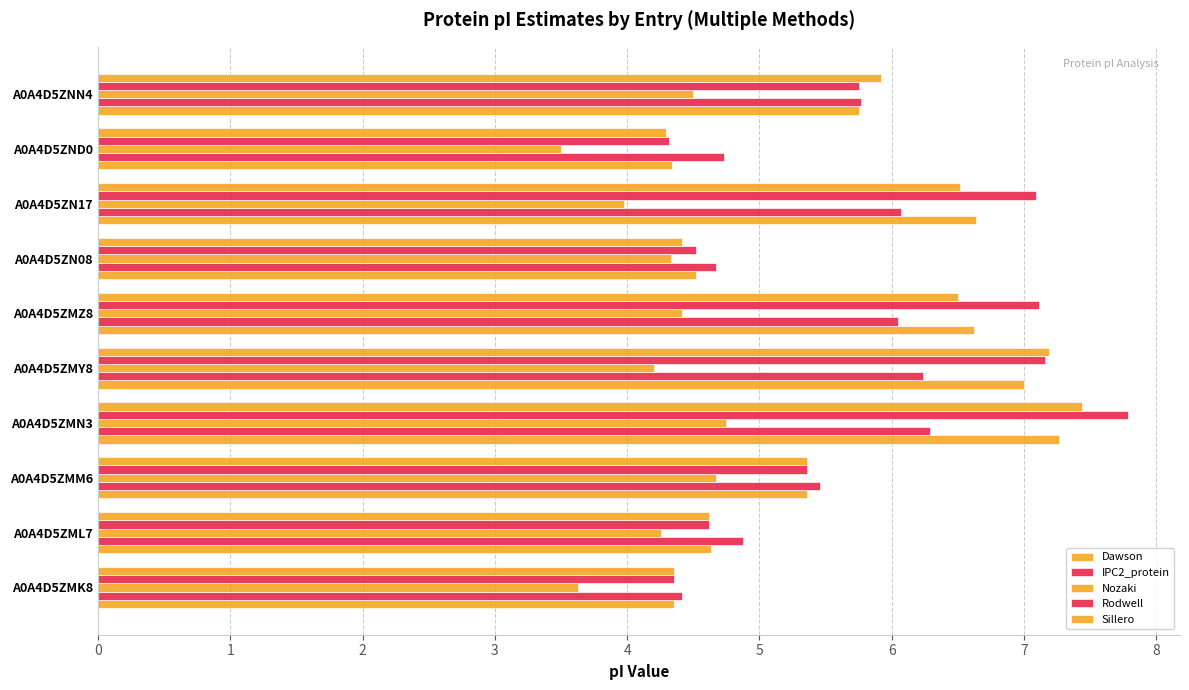

How many distinct data groups are displayed?

5